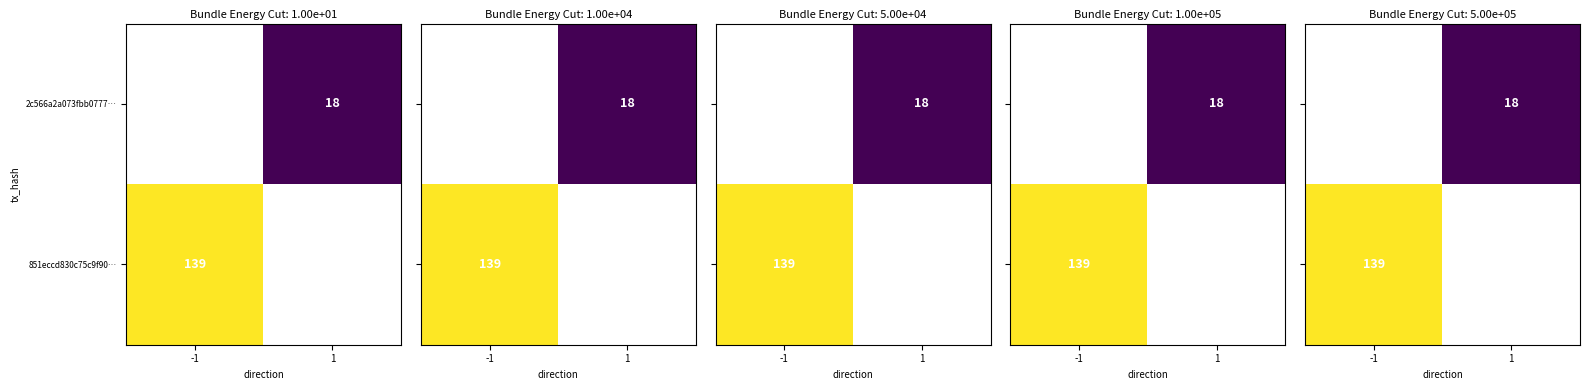

True or false: 2c566a2a073fbb0777… has a value of 27 at 1.

False